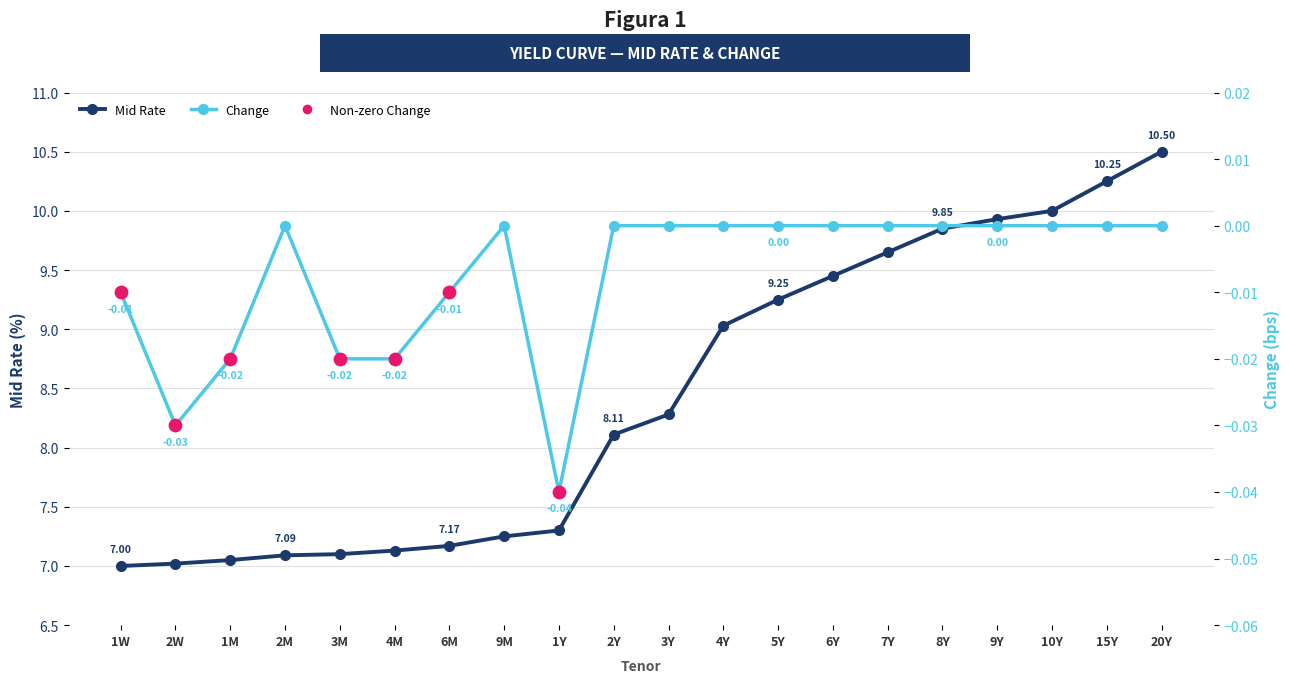

Which series reaches the minimum Y coordinate?

Change